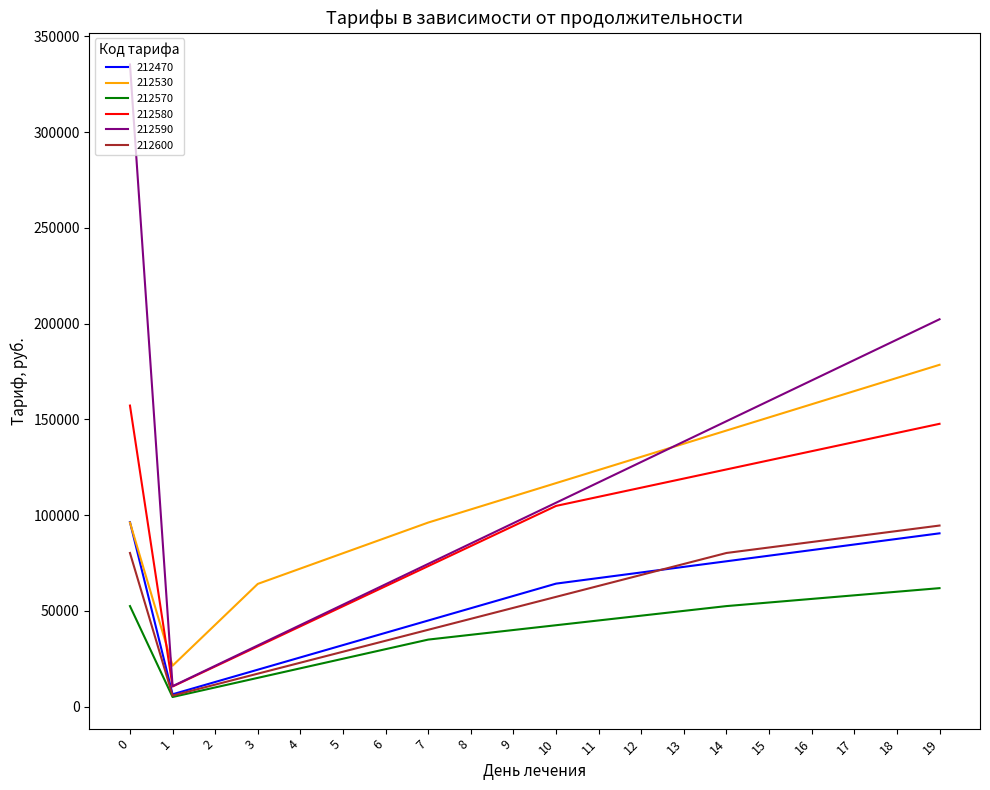

The value of 212470 at 4 is 41915.3. True or false?

False